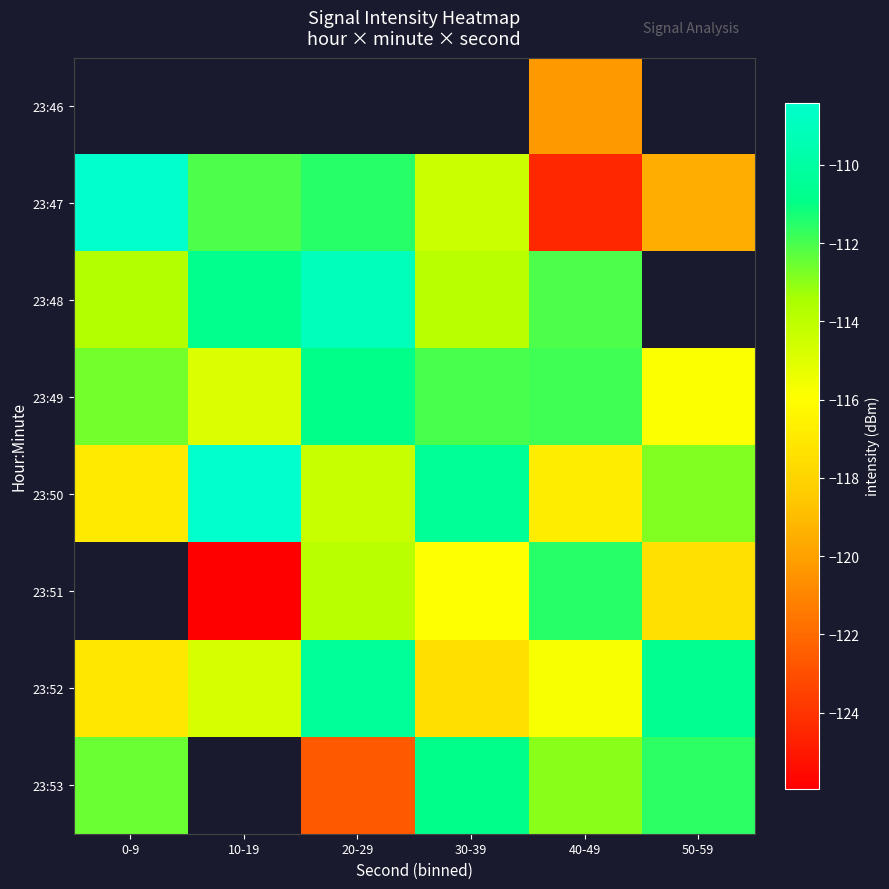

How many values in the 23:51 series are below -117?

2